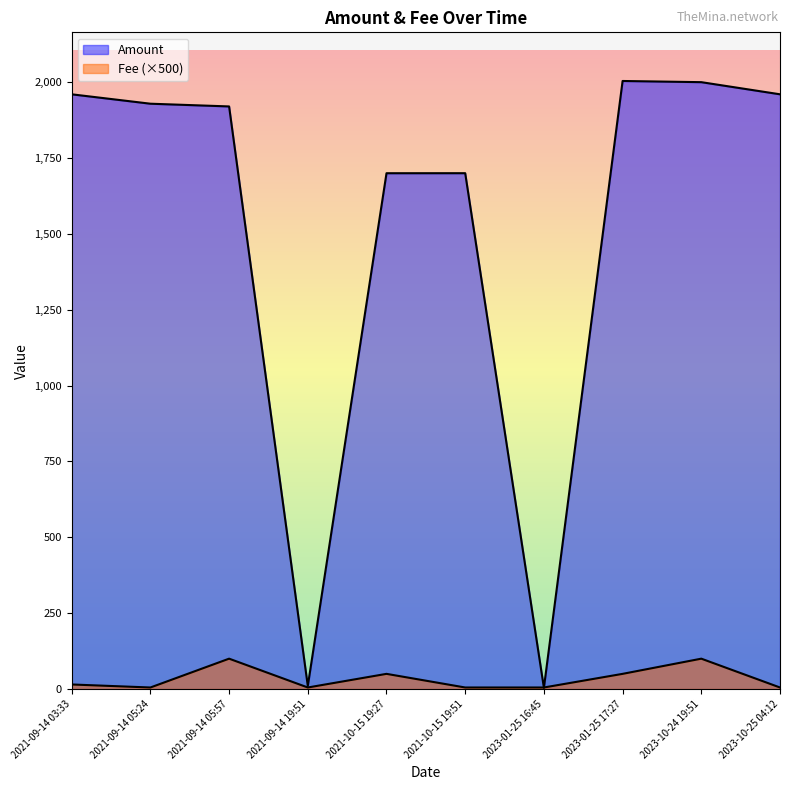

How many lines are shown in the chart?

2